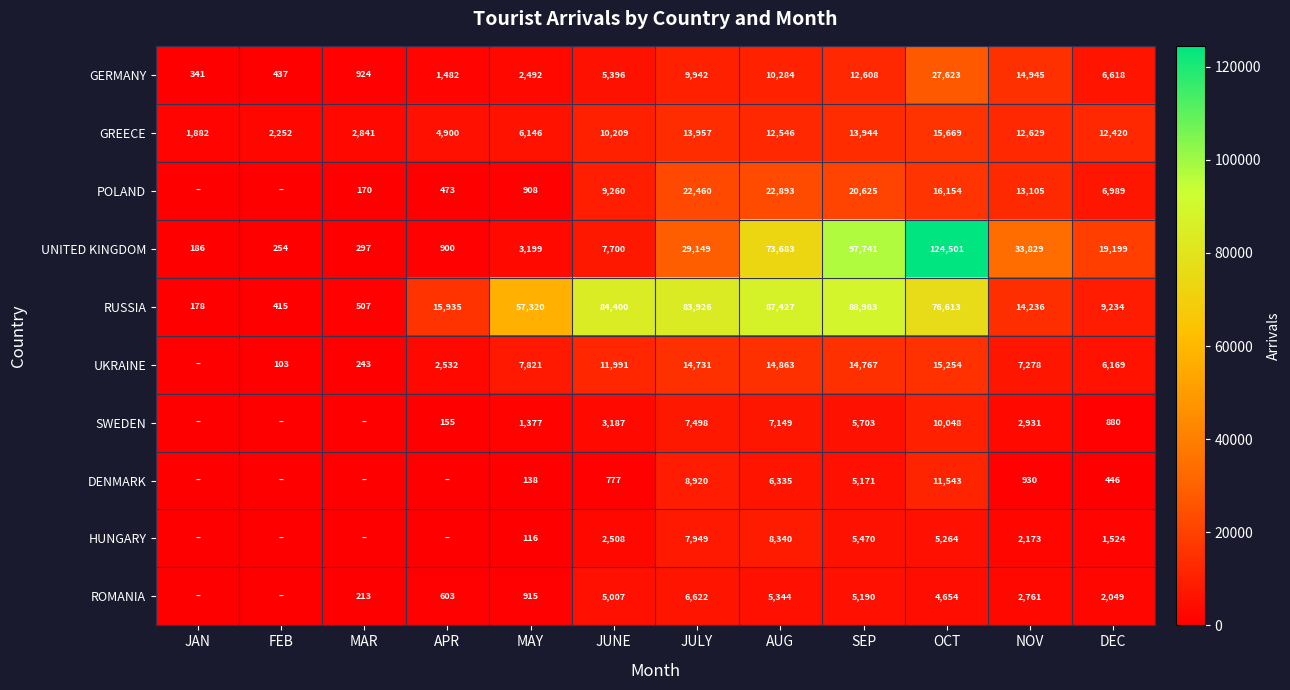

At which category is the sum across all series the highest?

OCT